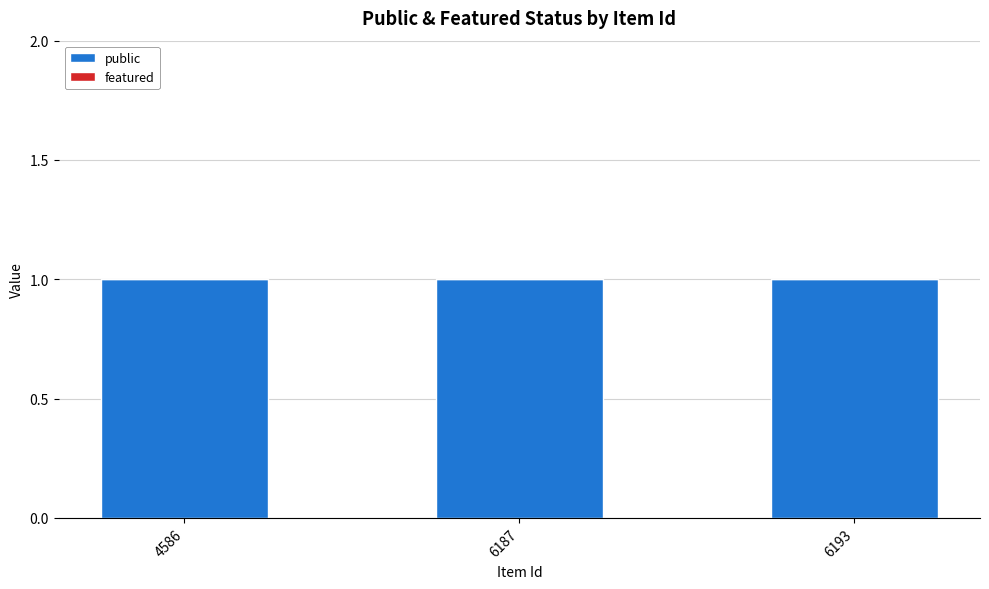

Which series has the largest total across all categories?

public